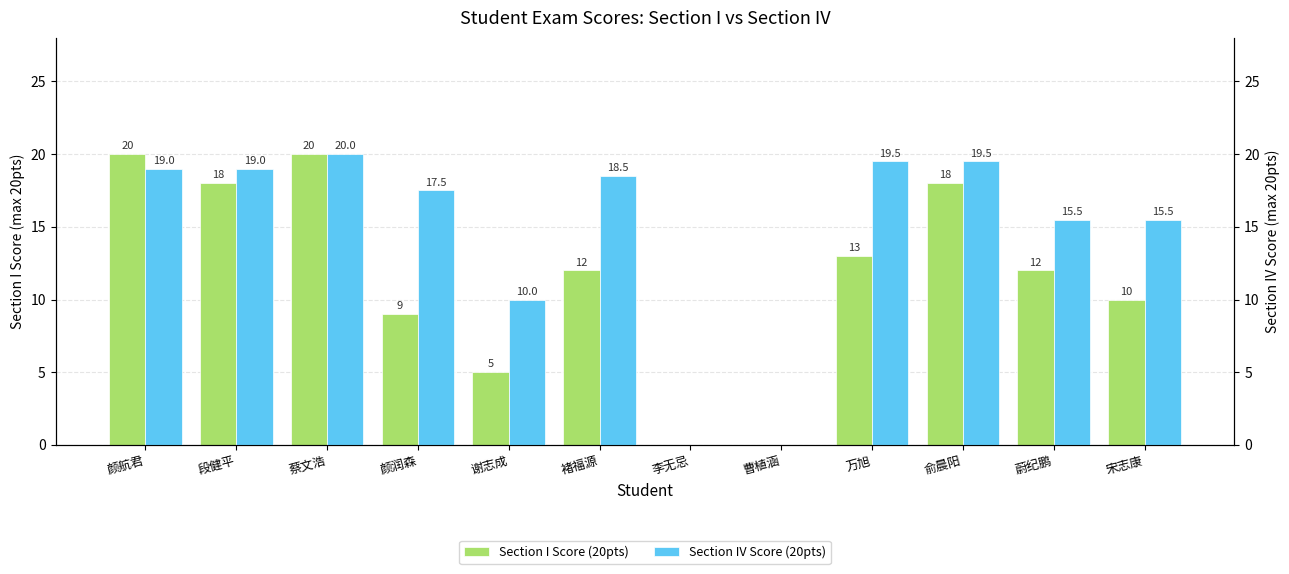

Rank the series by their maximum value, from lowest to highest.

Section I Score (20pts), Section IV Score (20pts)